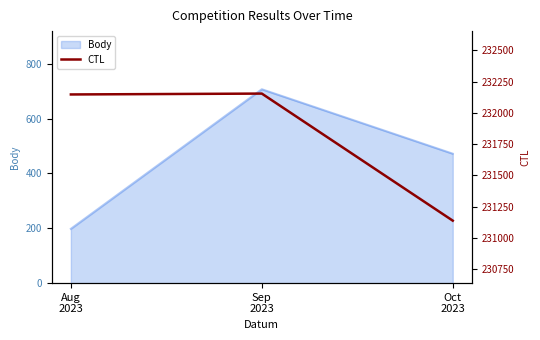

What is the maximum value shown in the chart?

232155